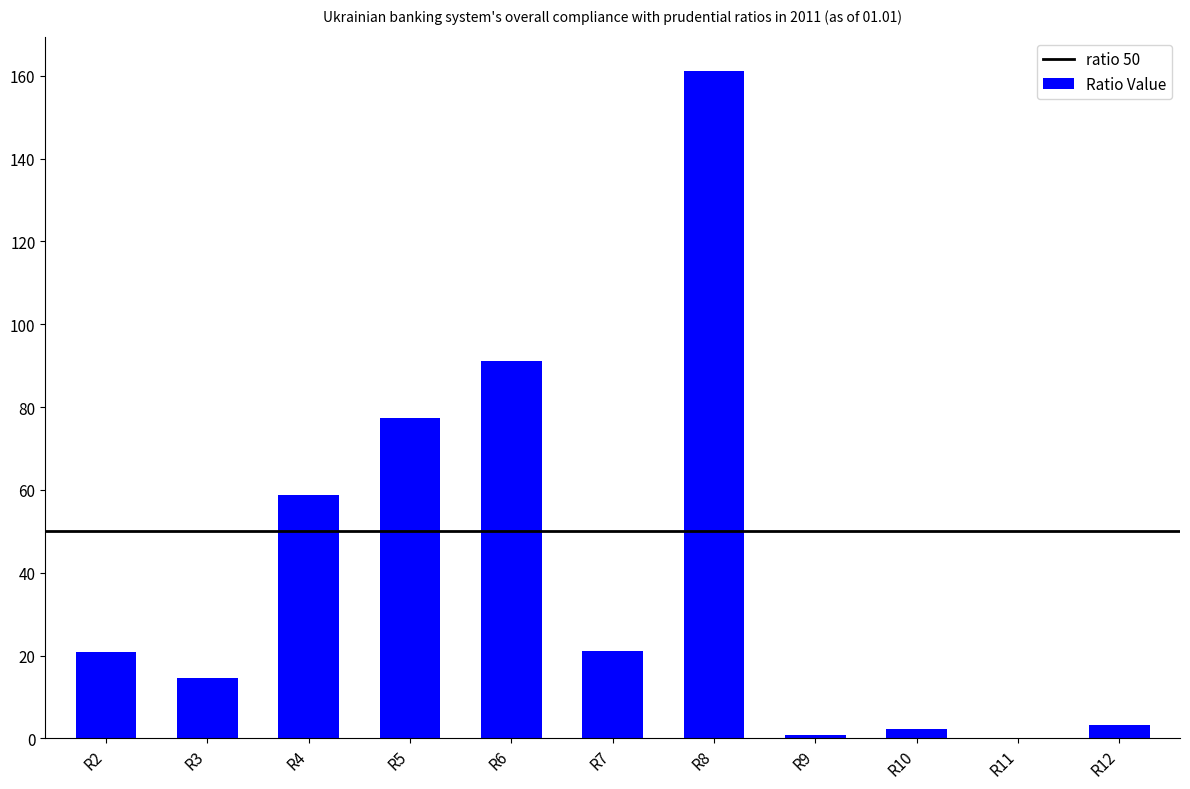

What is the maximum value shown in the chart?

161.2